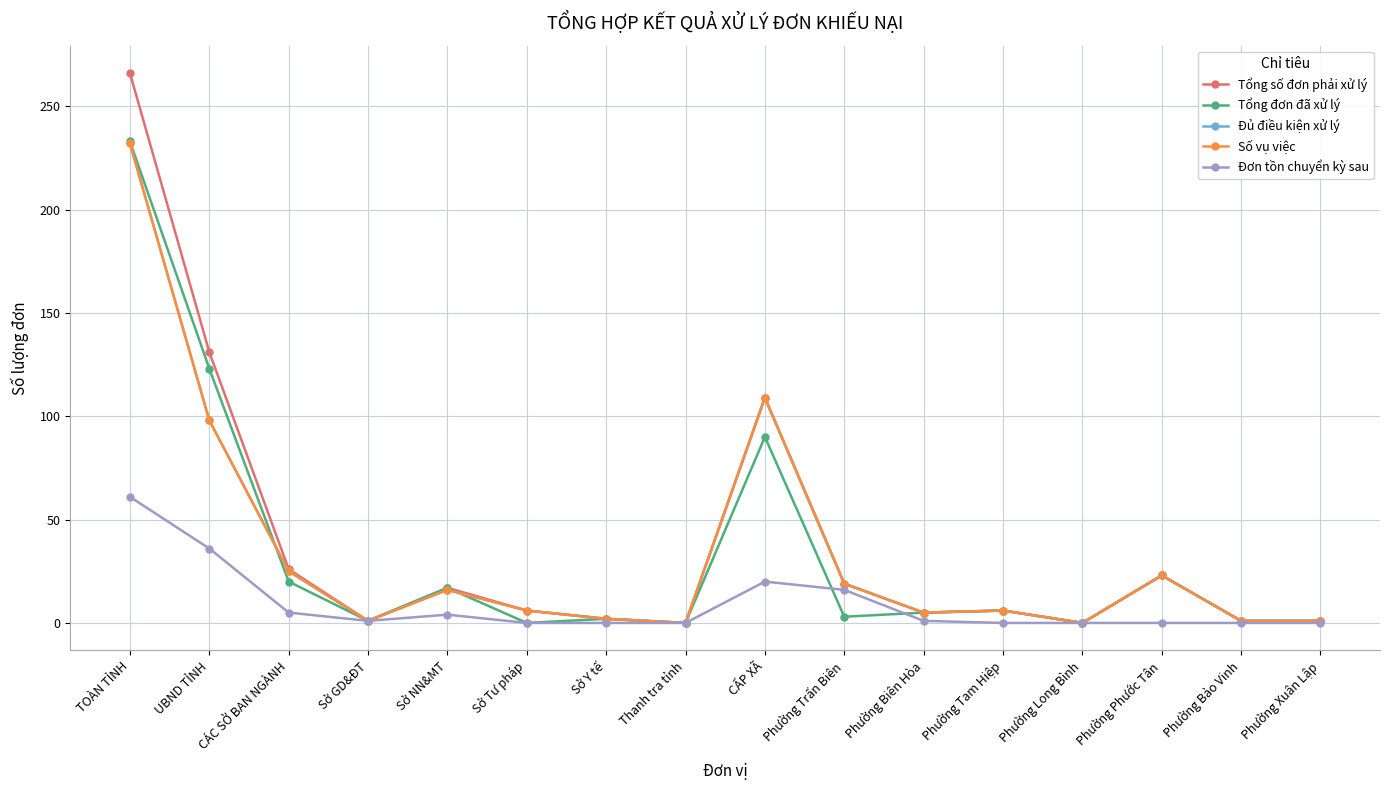

Does the chart display data point markers on the line(s)?

Yes